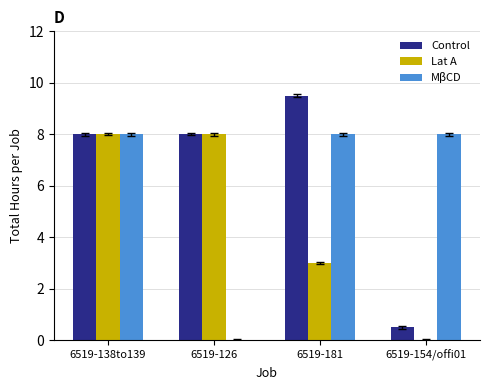

The MβCD series shows 3.8 at 6519-126. True or false?

False